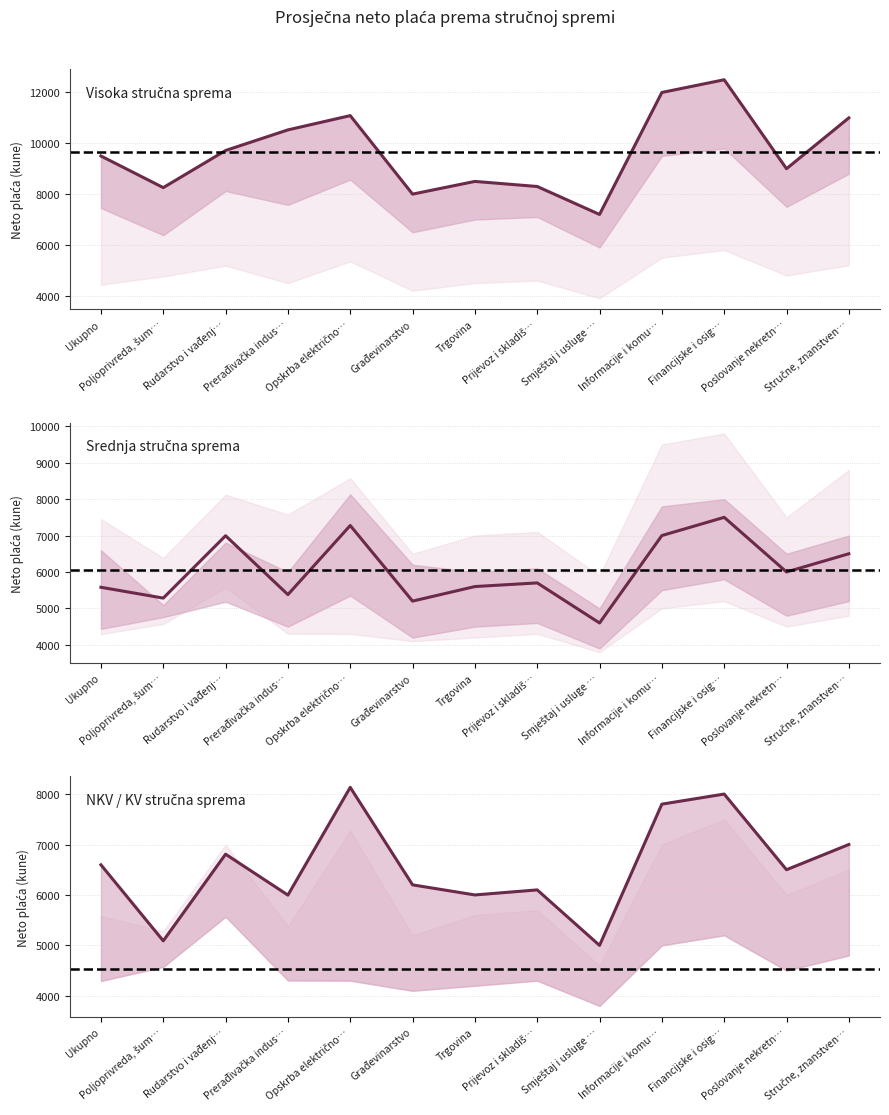

What are all the series names shown in the legend?

visoka, srednja, KV